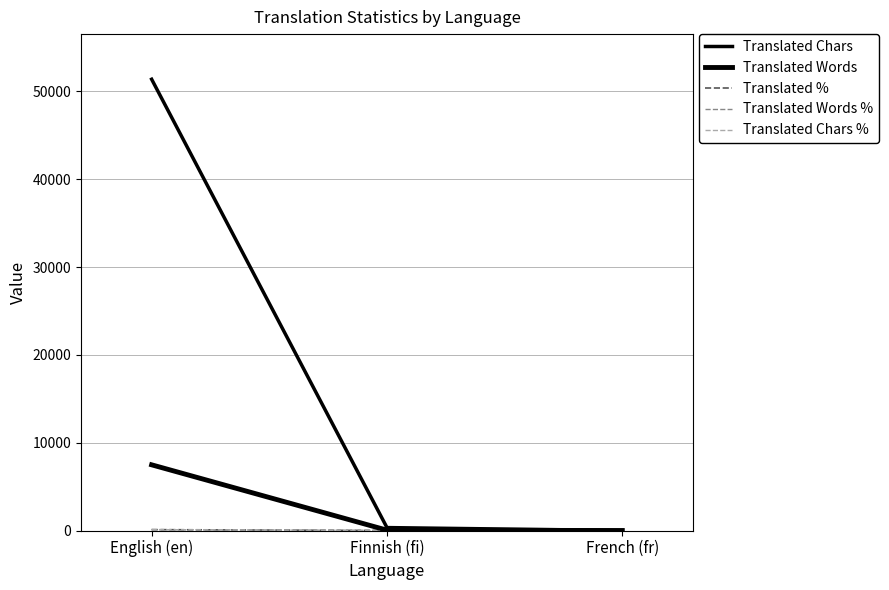

Is the value of Translated Words at French (fr) greater than the value of Translated Words % at Finnish (fi)?

No